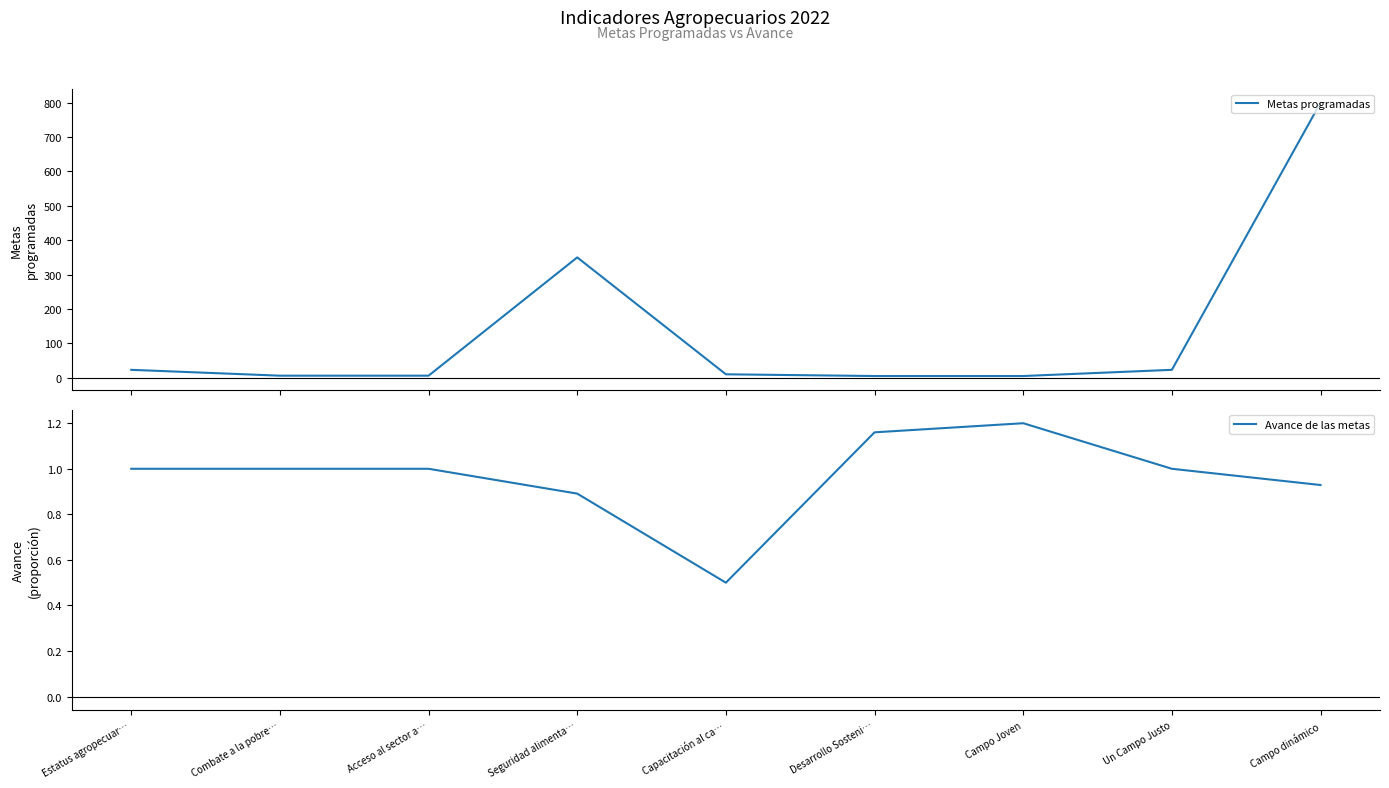

How many Avance de las metas values are between 0 and 1?

7